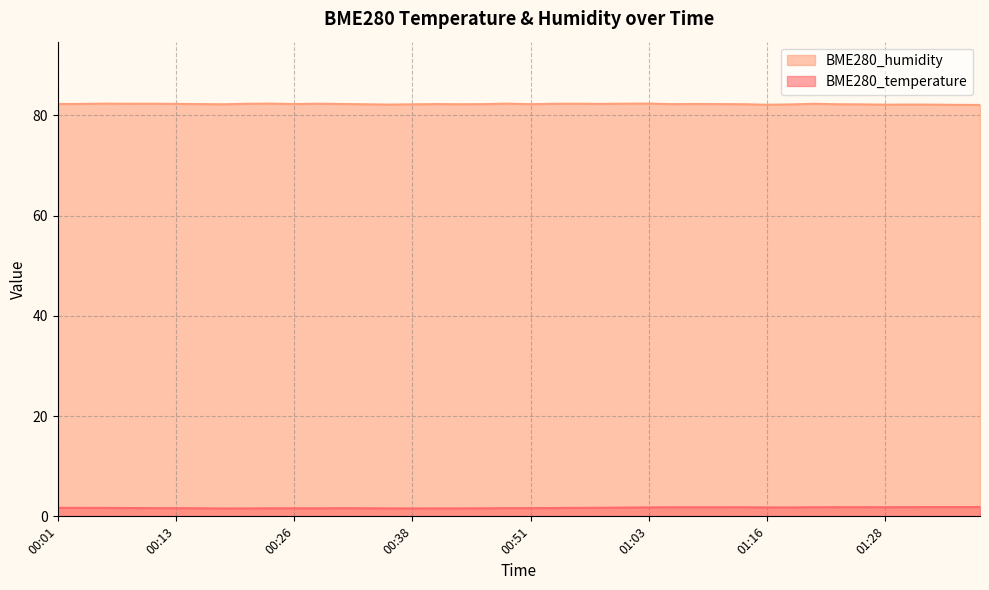

At which category does the chart reach its minimum across all series?

00:18